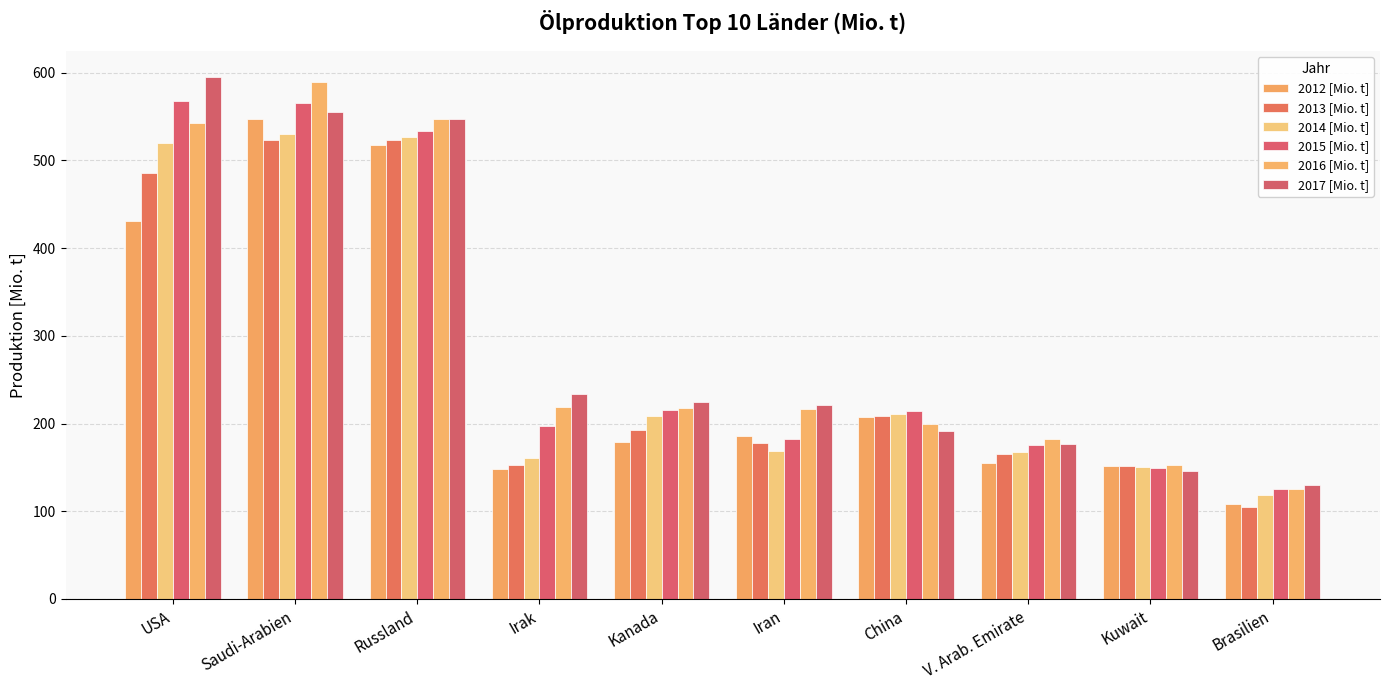

Where does the 2013 [Mio. t] series first go above 192?

USA